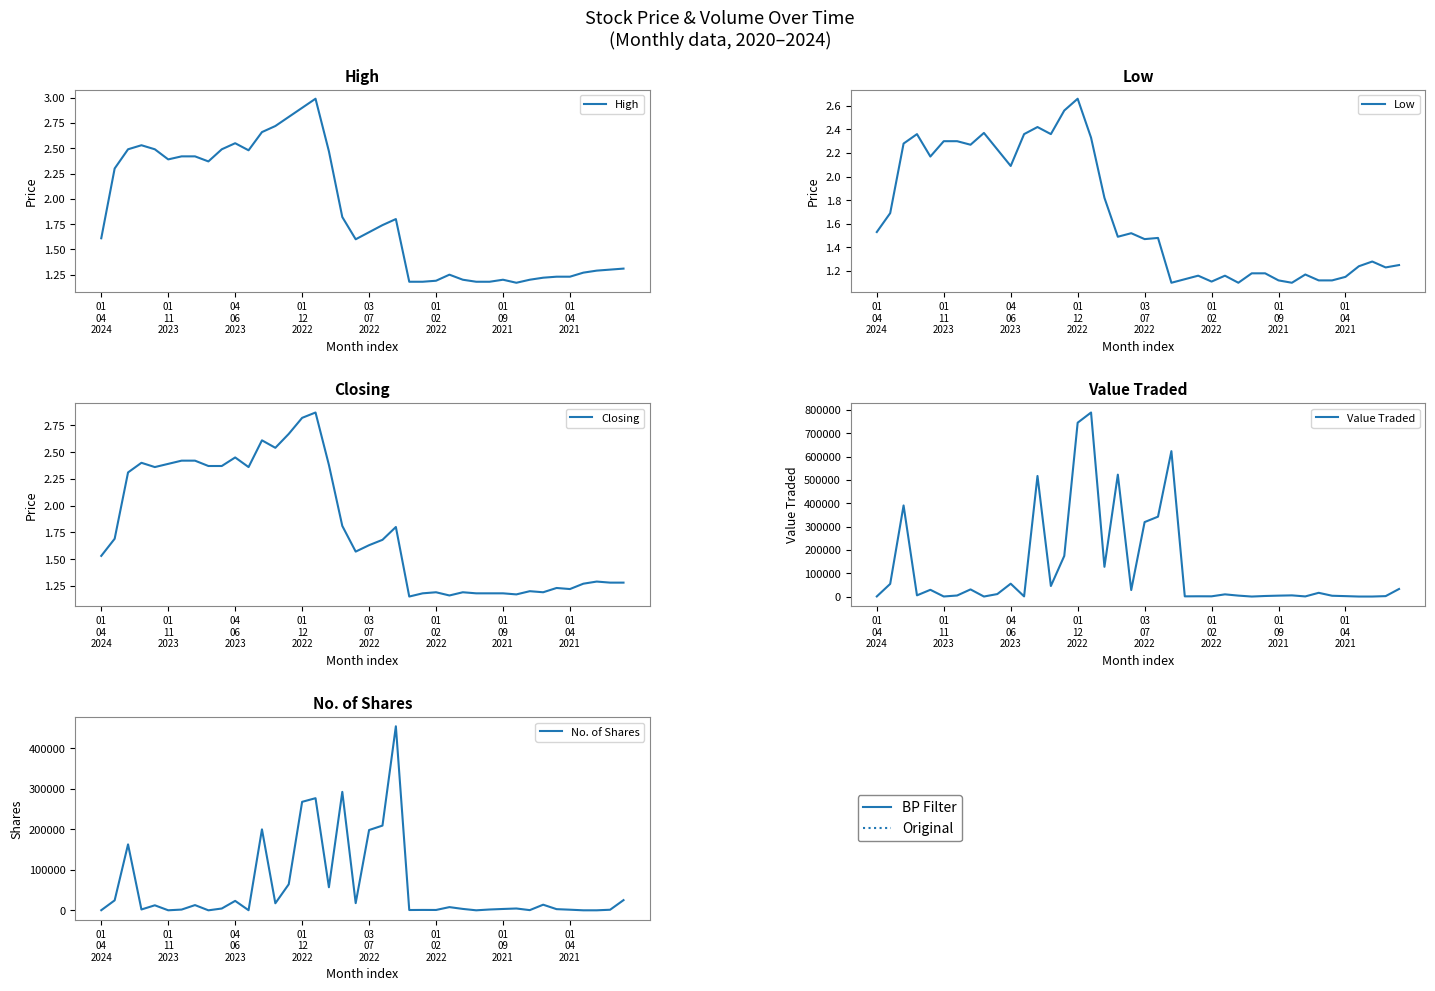

True or false: Value Traded and Low intersect in this chart.

False